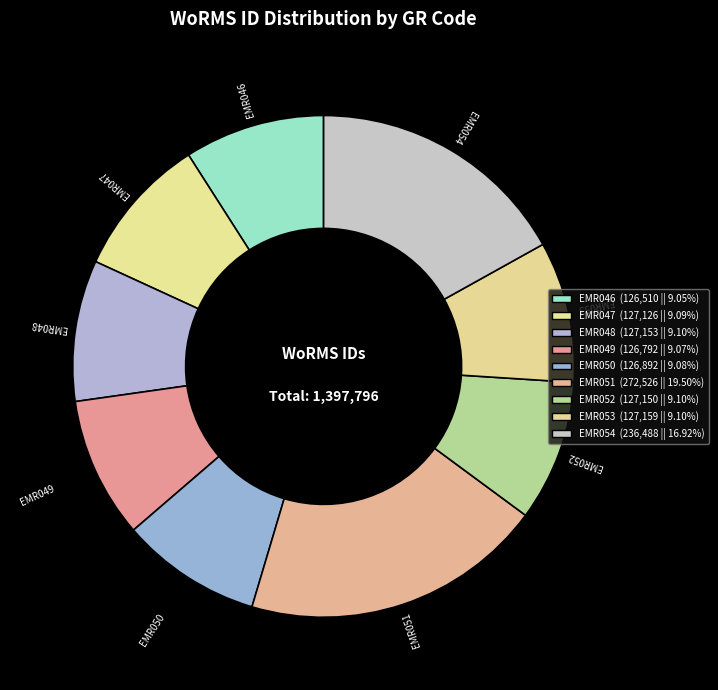

How many slices are in this pie chart?

9